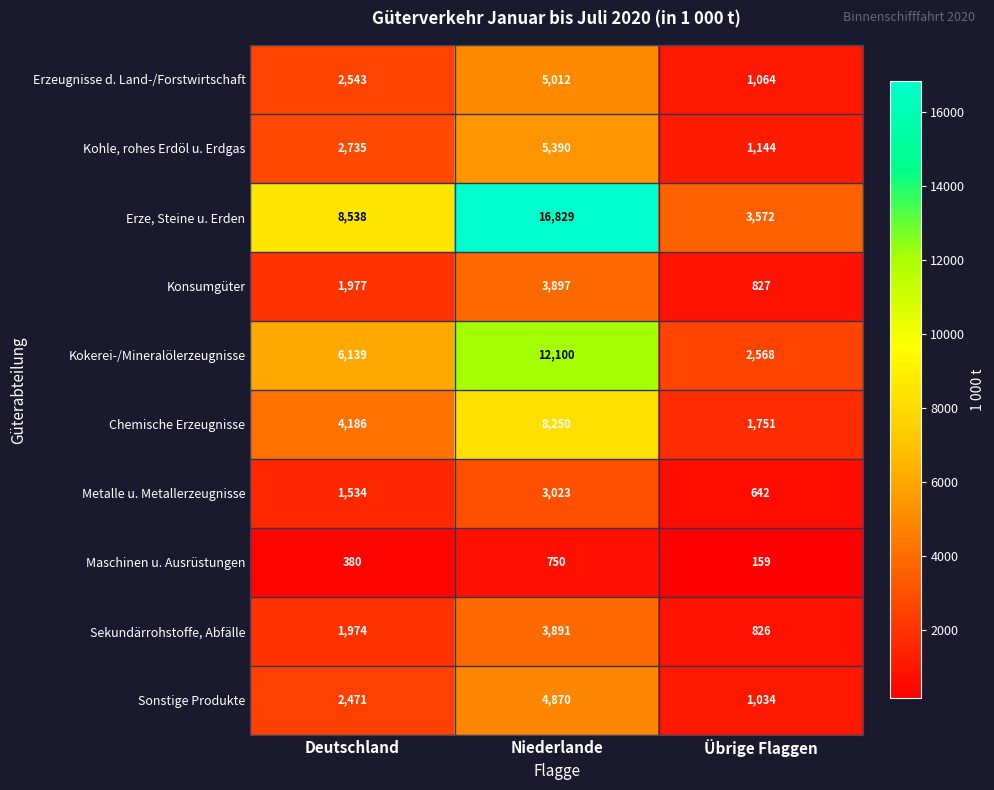

Reading left to right, list all the values displayed in this chart.

Erzeugnisse d. Land-/Forstwirtschaft: Deutschland=2543	Niederlande=5012	Übrige Flaggen=1064
Kohle, rohes Erdöl u. Erdgas: Deutschland=2735	Niederlande=5390	Übrige Flaggen=1144
Erze, Steine u. Erden: Deutschland=8538	Niederlande=16829	Übrige Flaggen=3572
Konsumgüter: Deutschland=1977	Niederlande=3897	Übrige Flaggen=827
Kokerei-/Mineralölerzeugnisse: Deutschland=6139	Niederlande=12100	Übrige Flaggen=2568
Chemische Erzeugnisse: Deutschland=4186	Niederlande=8250	Übrige Flaggen=1751
Metalle u. Metallerzeugnisse: Deutschland=1534	Niederlande=3023	Übrige Flaggen=642
Maschinen u. Ausrüstungen: Deutschland=380	Niederlande=750	Übrige Flaggen=159
Sekundärrohstoffe, Abfälle: Deutschland=1974	Niederlande=3891	Übrige Flaggen=826
Sonstige Produkte: Deutschland=2471	Niederlande=4870	Übrige Flaggen=1034